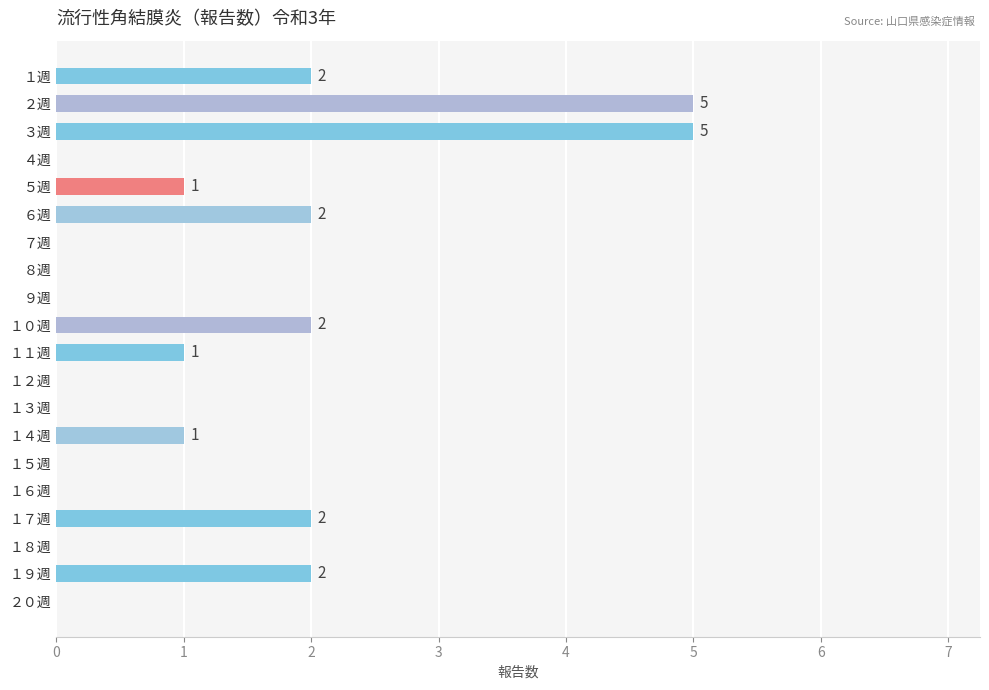

How many series are shown in this chart?

1